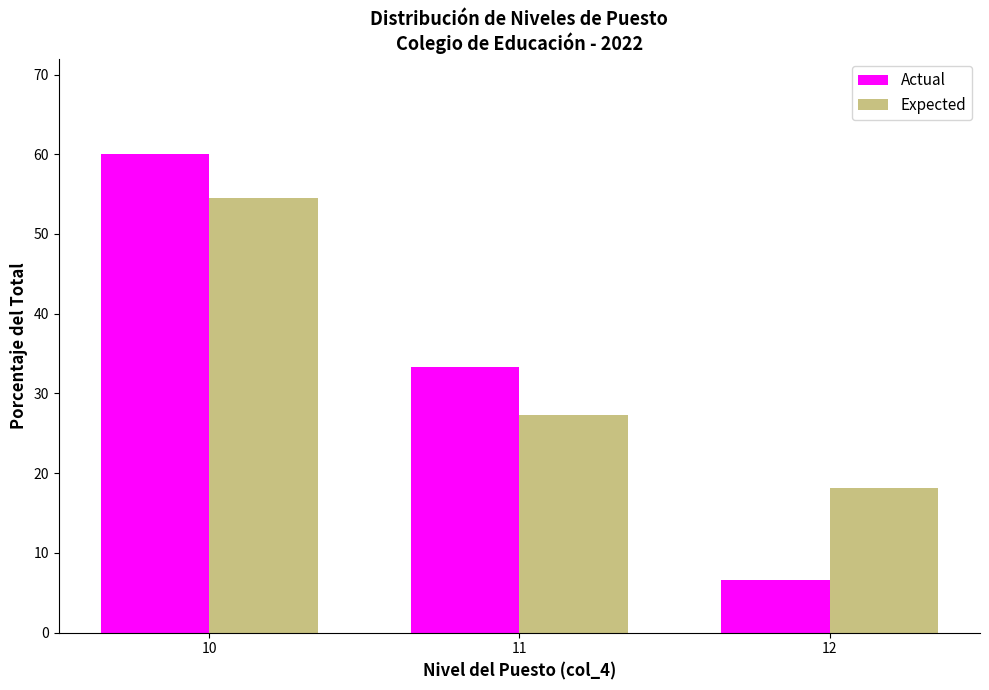

Reading left to right, extract all data points from this chart.

Actual: 10=60.0	11=33.3	12=6.7
Expected: 10=54.5	11=27.3	12=18.2